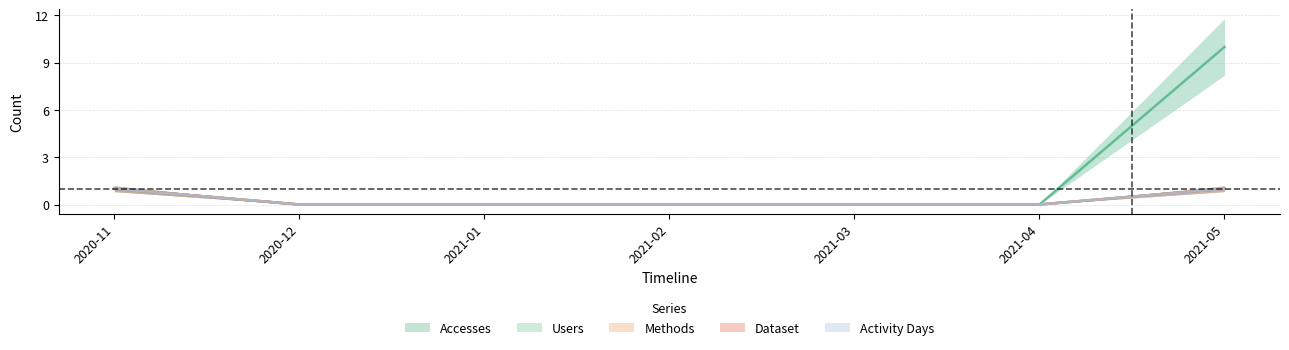

Rank the series by their maximum value, from highest to lowest.

Accesses, Users, Methods, Dataset, Activity Days